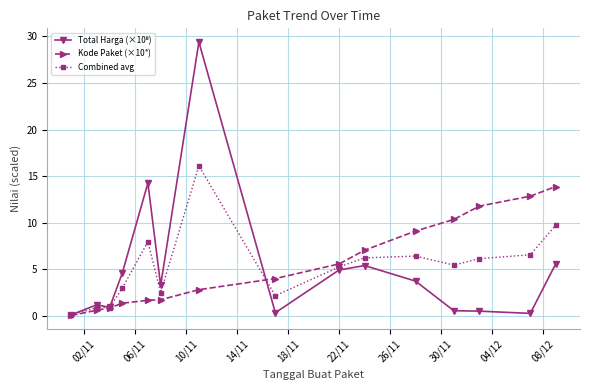

What is the maximum value for Combined avg?

16.1